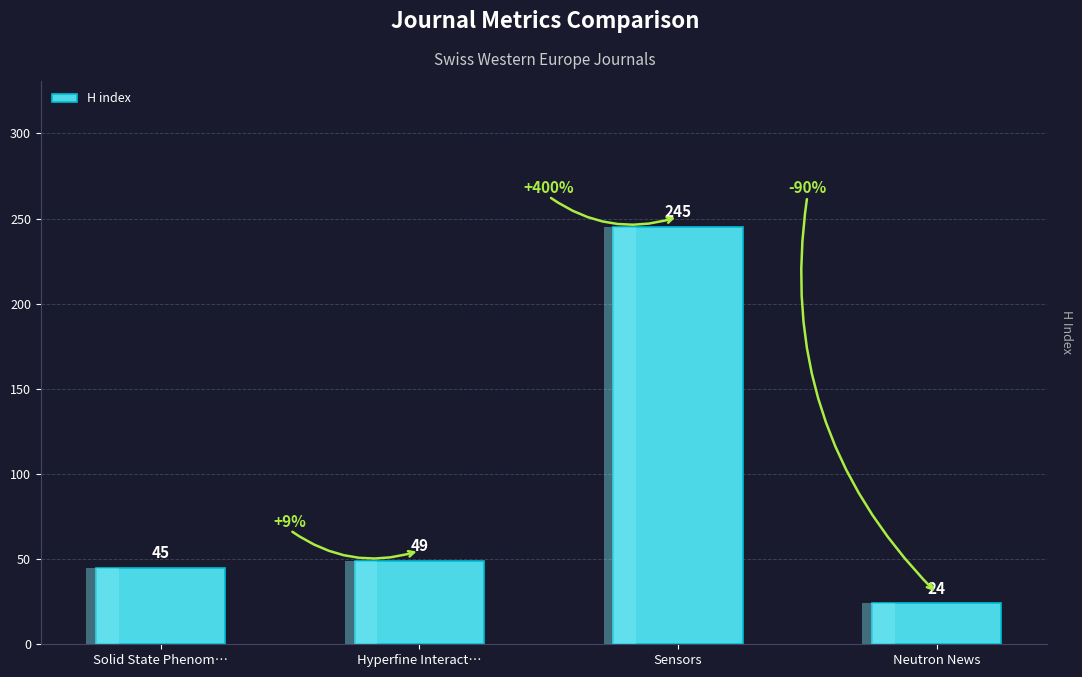

How many bars are there in total?

4